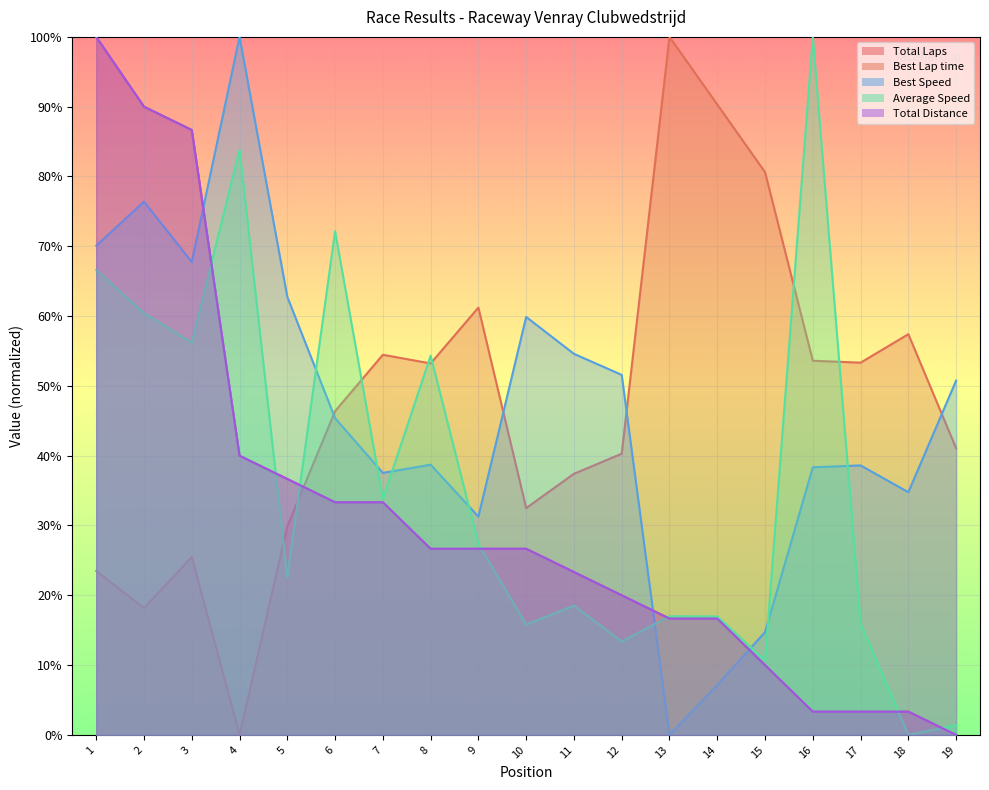

How many values in the Best Lap time series are below 46?

9